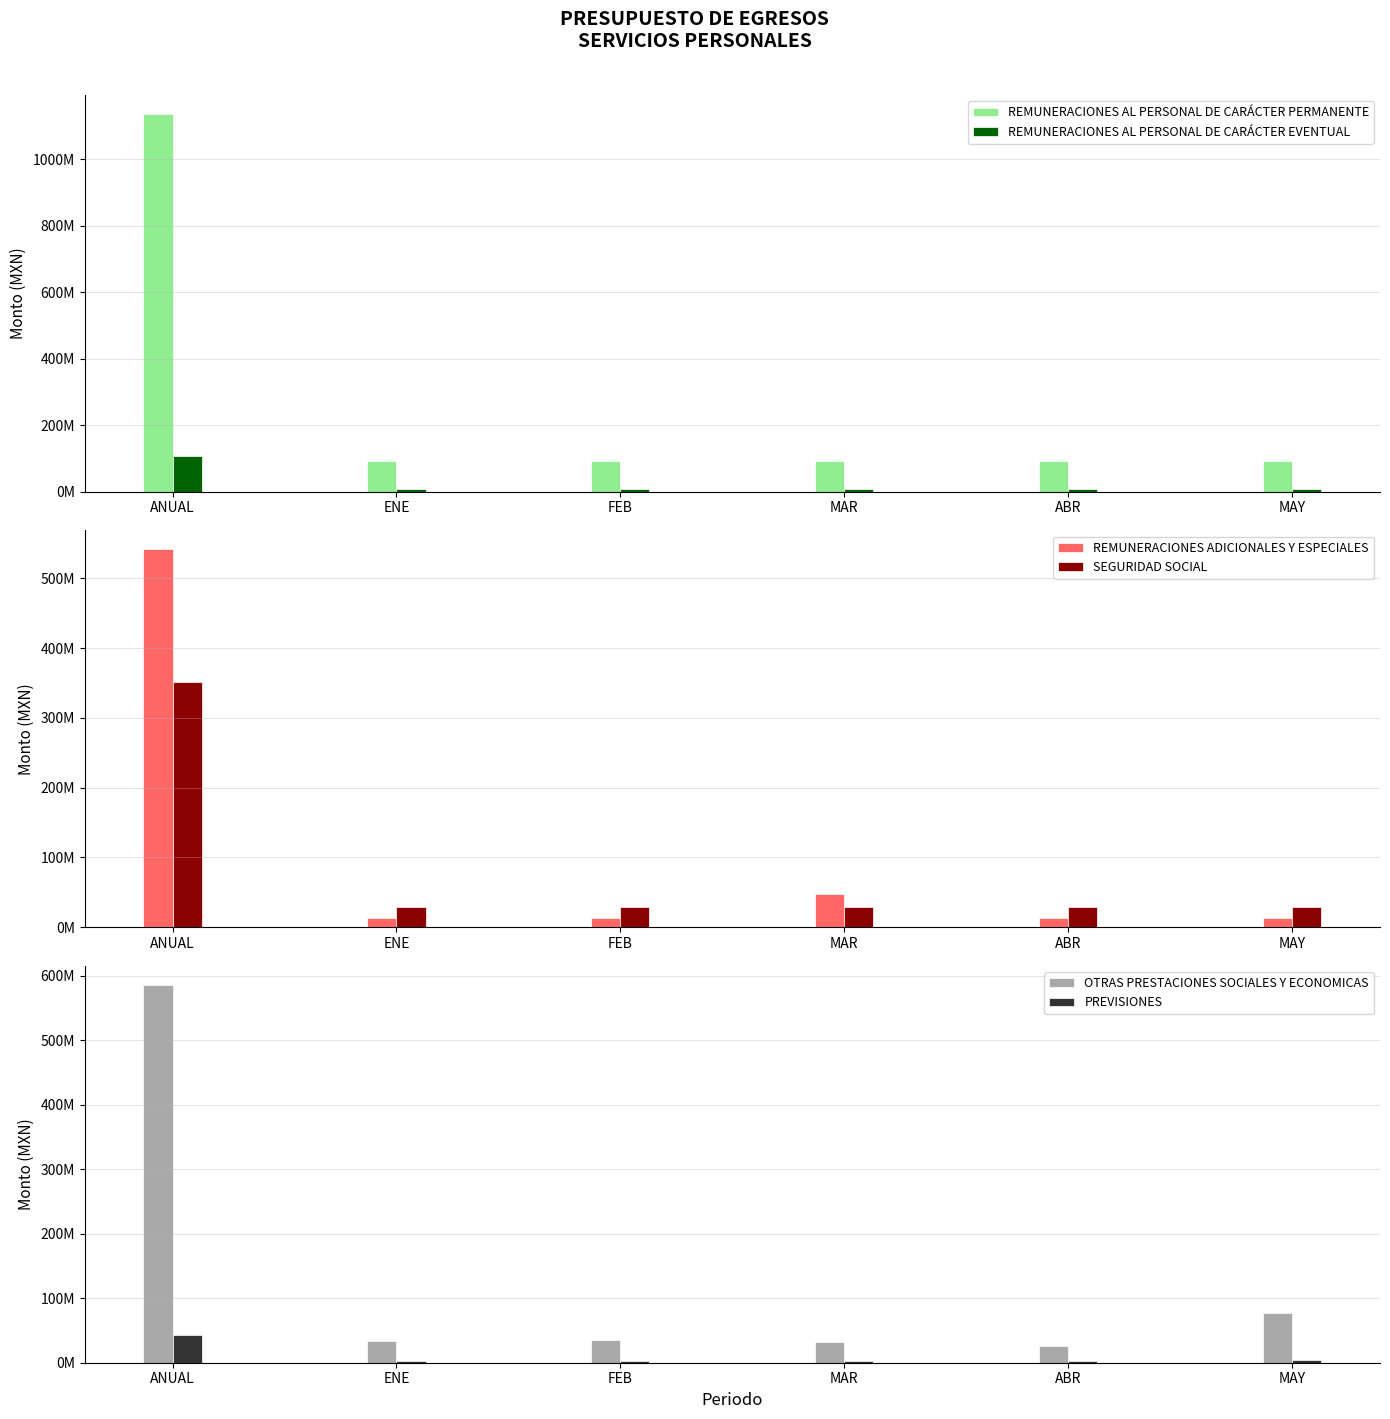

How many data points does each series have?

6